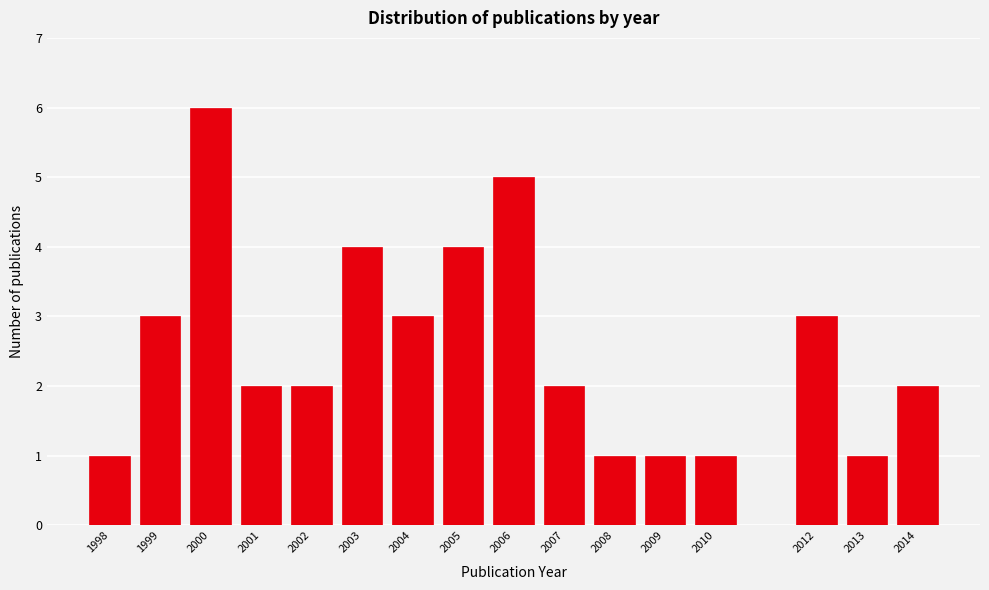

Reading left to right, transcribe all the data shown in this chart.

1	3	6	2	2	4	3	4	5	2	1	1	1	3	1	2